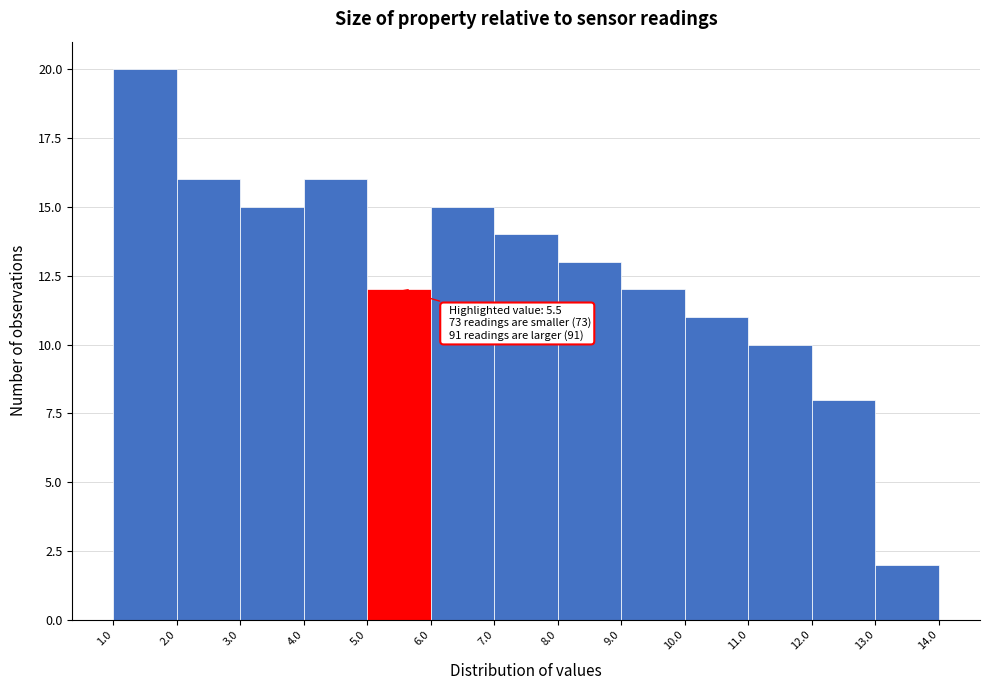

Over which range of the x-axis is the bar tallest?

1.0 to 2.0